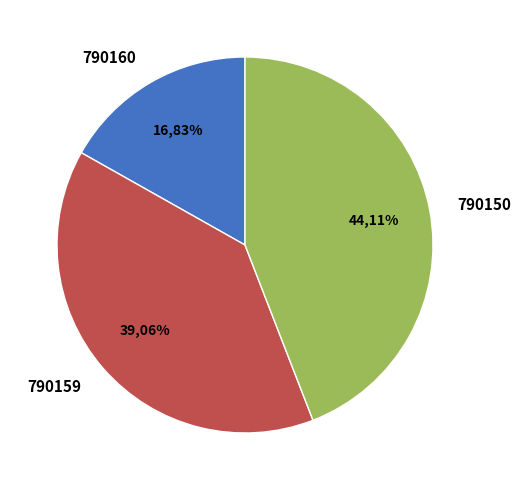

To the nearest percent, what portion does 790159 represent?

39%